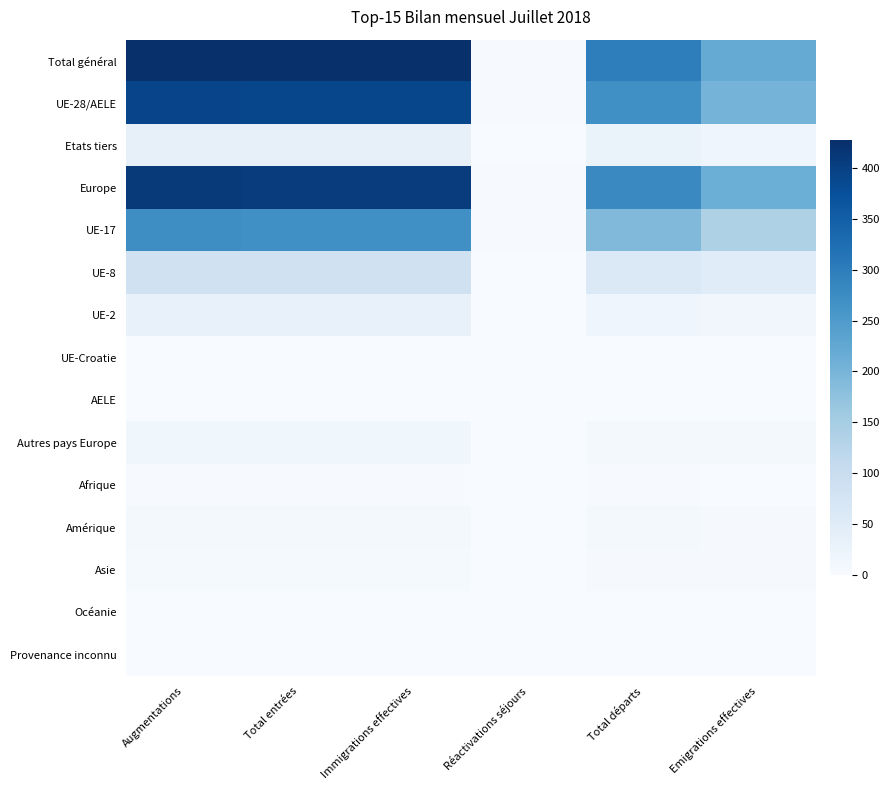

Between Emigrations effectives and Total entrées, which is larger?

Total entrées